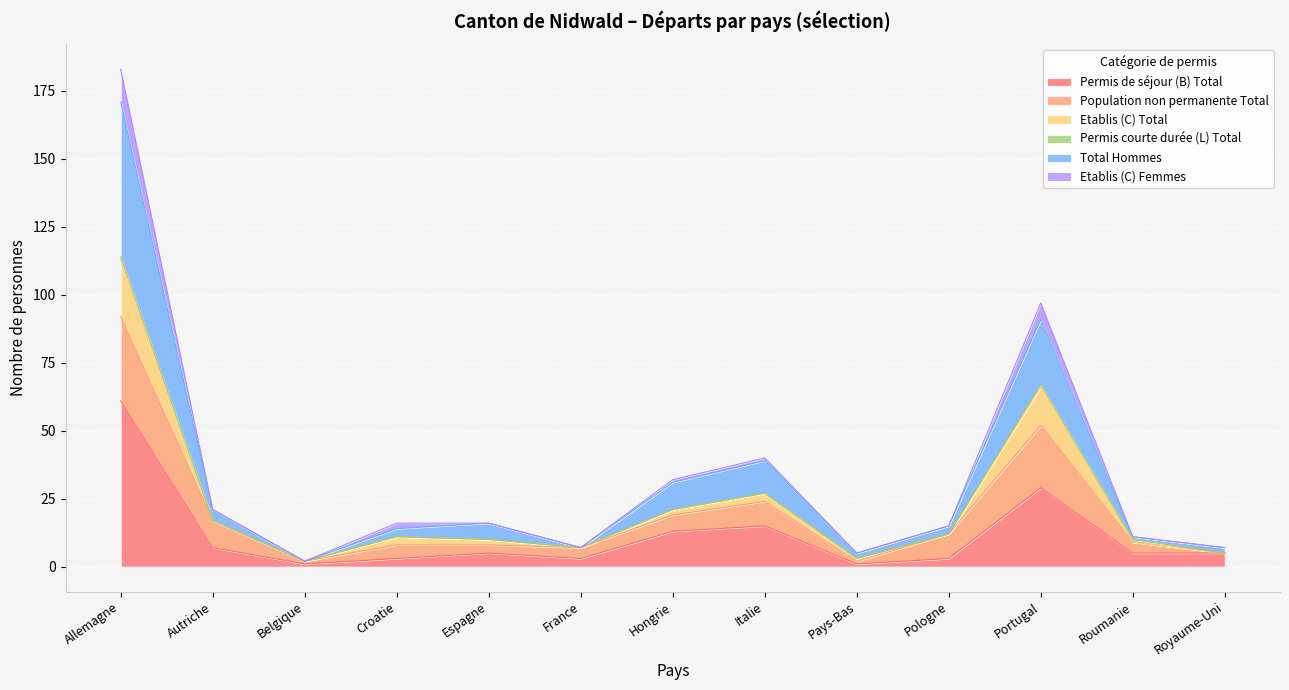

At which category does Permis de séjour (B) Total reach its first local peak?

Espagne